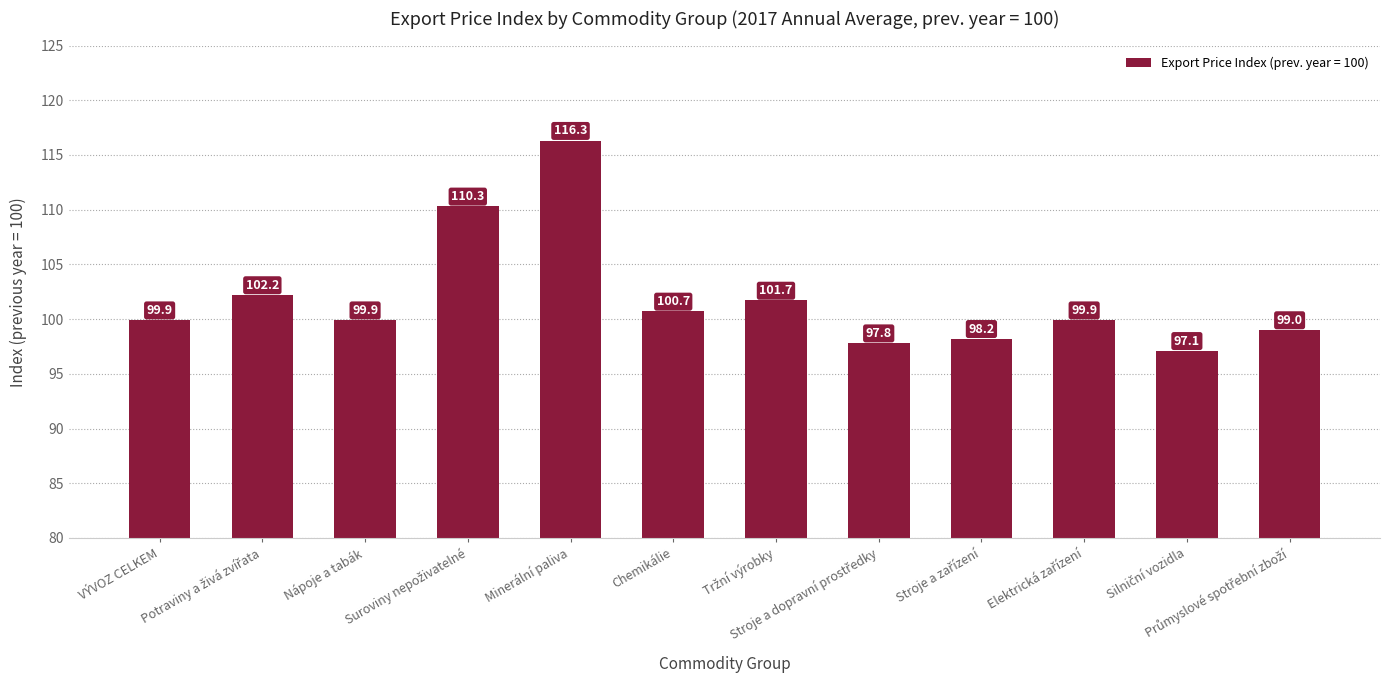

What is the greatest value displayed?

116.3